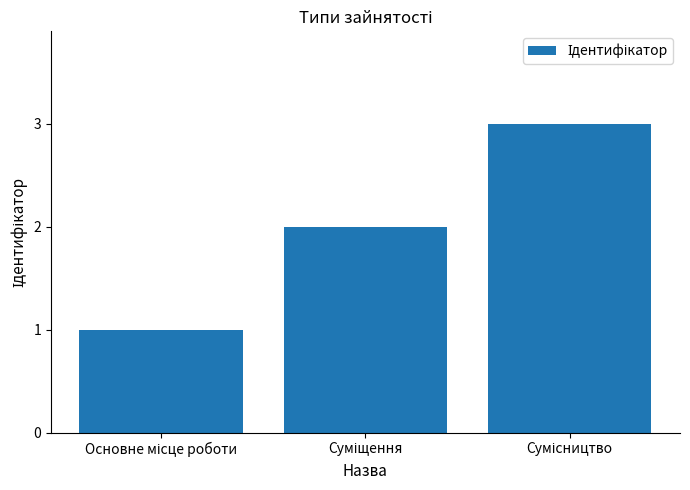

How many values are between 1 and 3?

3